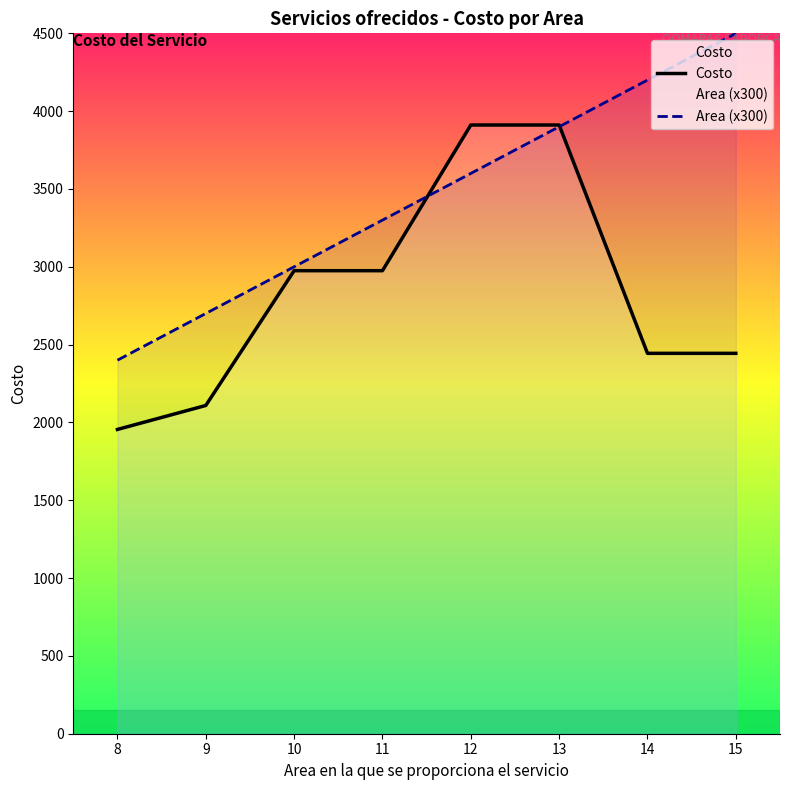

Rank the categories by Area (x300) value from lowest to highest.

8, 9, 10, 11, 12, 13, 14, 15